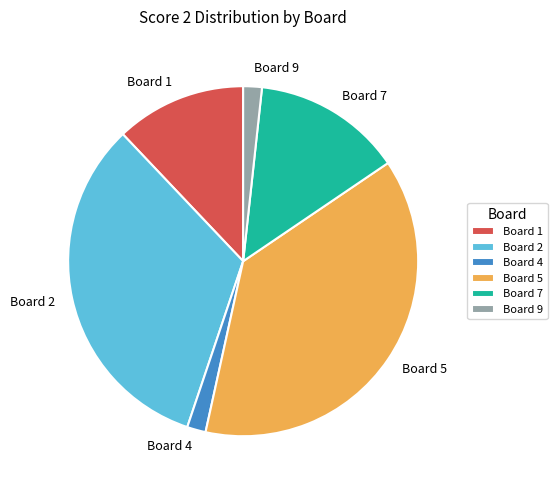

The Board 7 slice represents 22% of the pie. True or false?

False